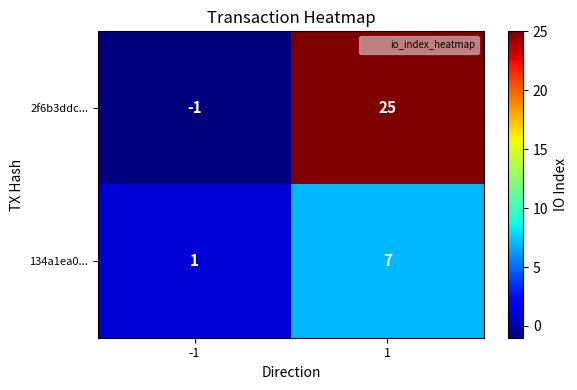

At which category is the sum across all series the highest?

1